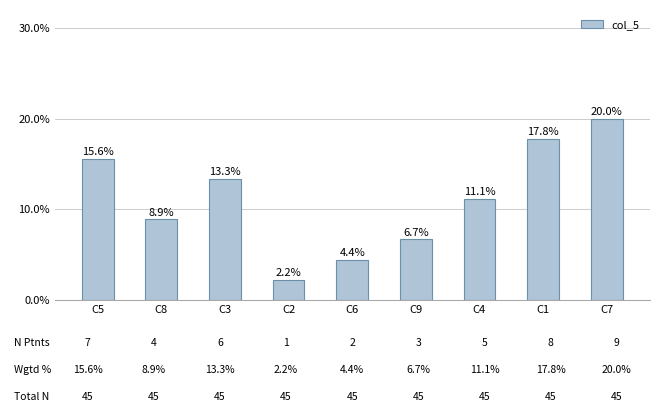

Does the chart contain any negative values?

No